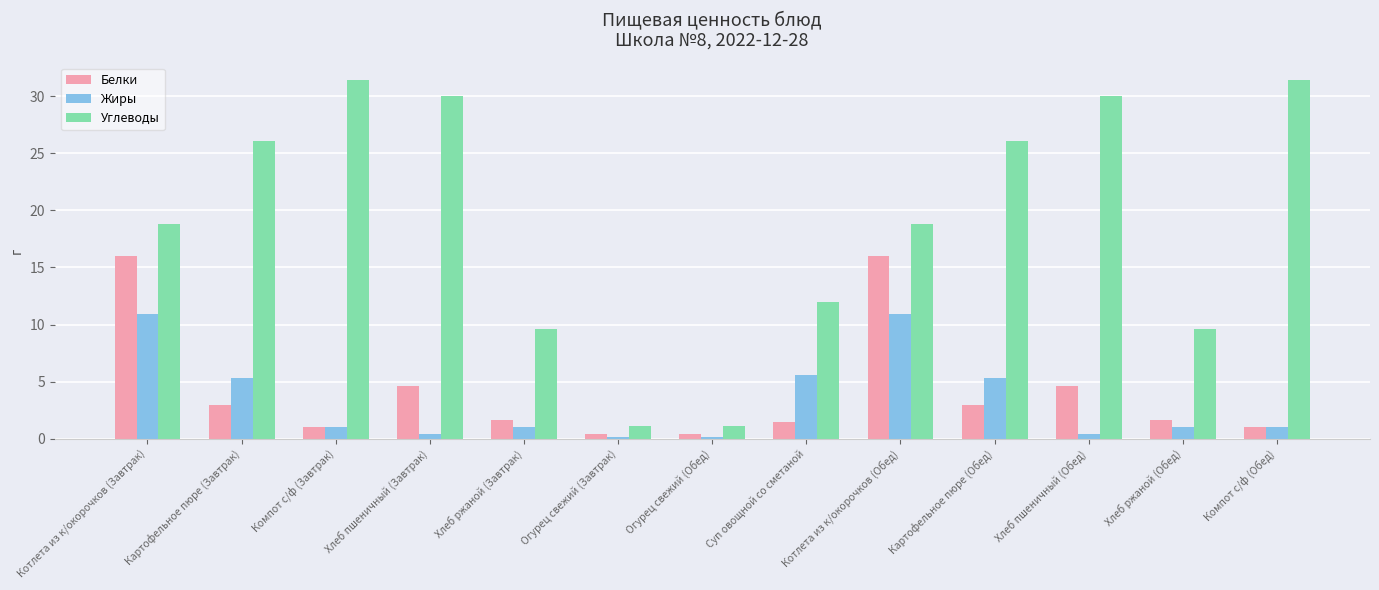

What is the total value across all series at Суп овощной со сметаной?

19.0